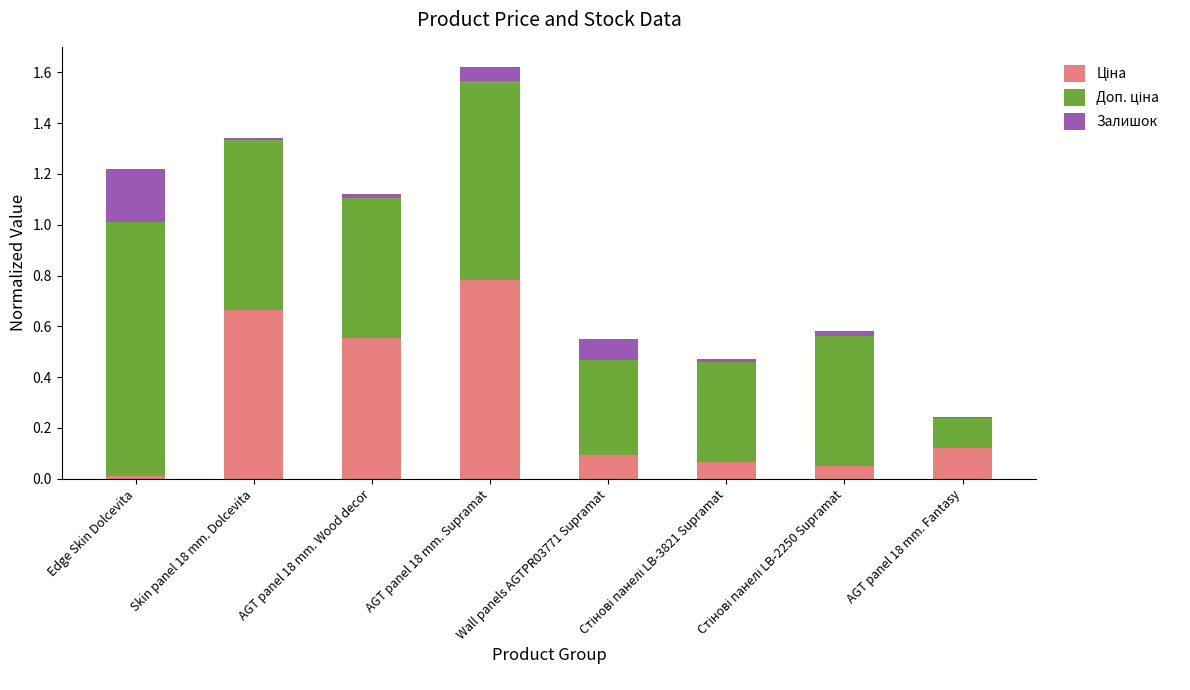

Count the number of categories in the chart.

8